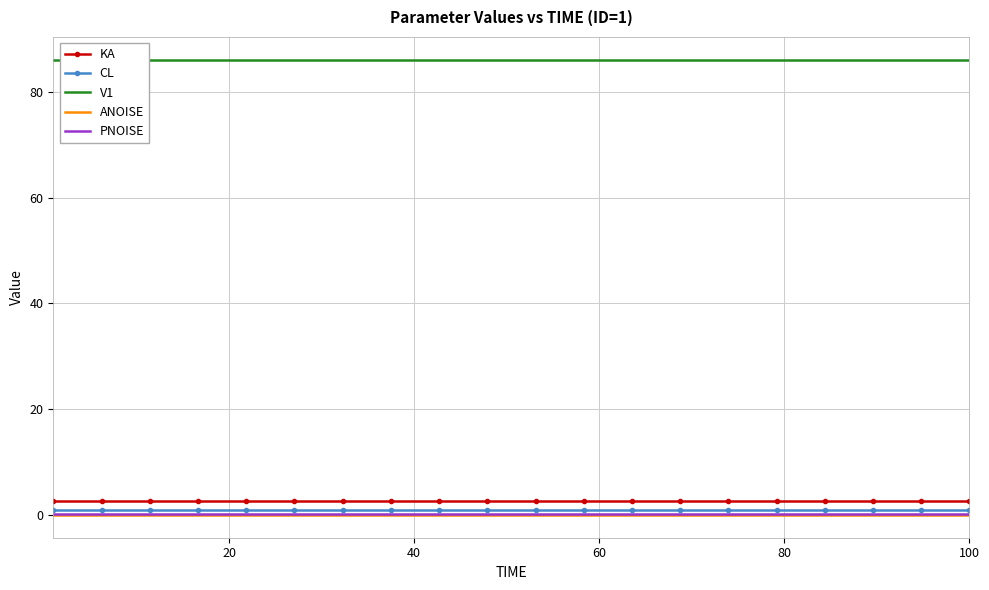

True or false: ANOISE and KA cross at least once.

False